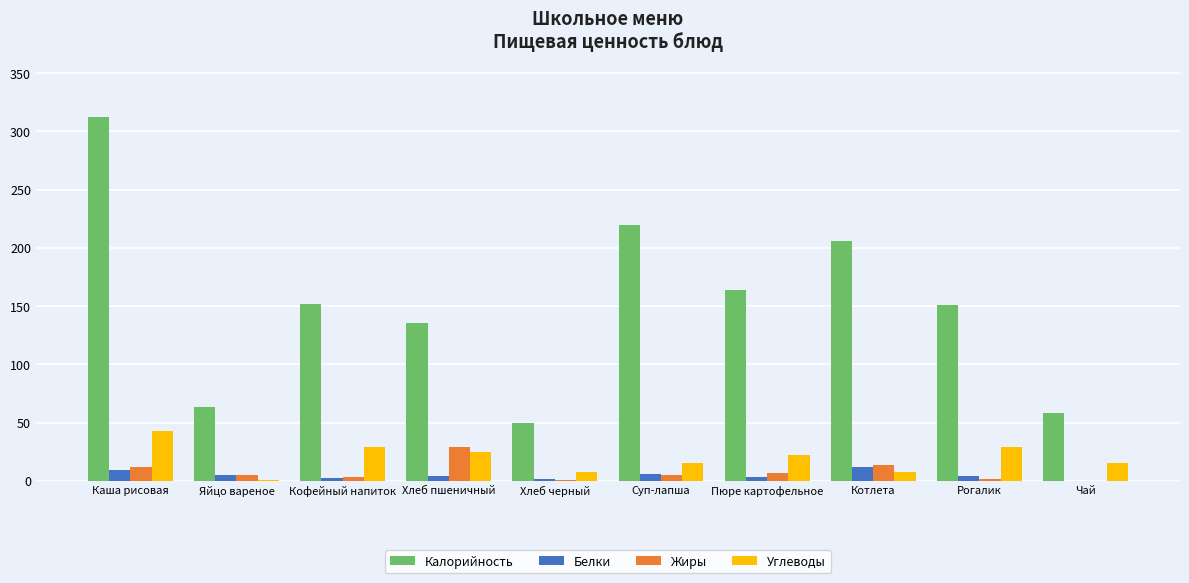

Which category has the highest value across all series?

Каша рисовая